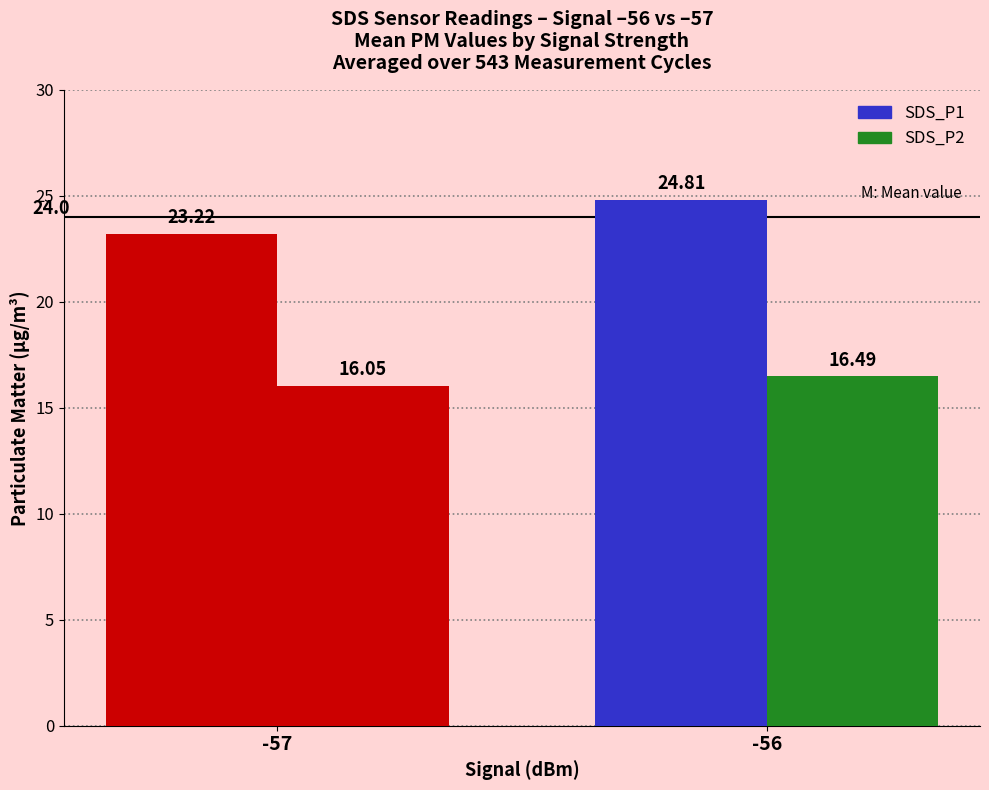

How many data points in SDS_P1 are above 24?

1